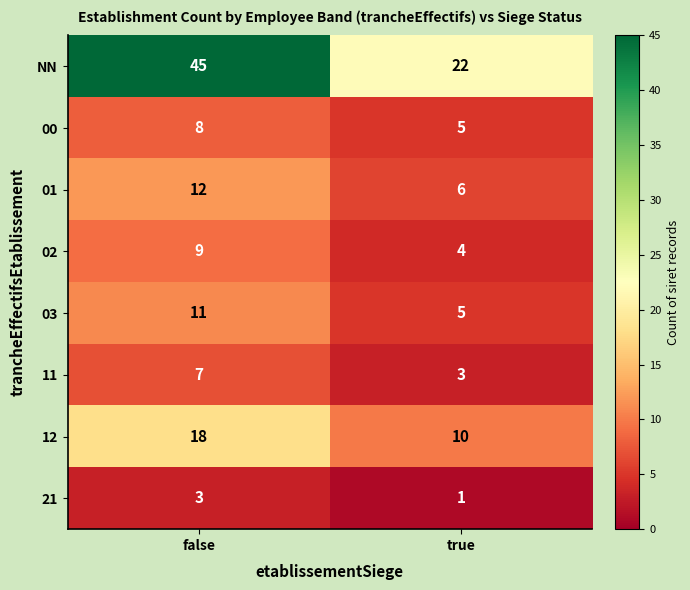

What is the spread (max minus min) of values at true?

21